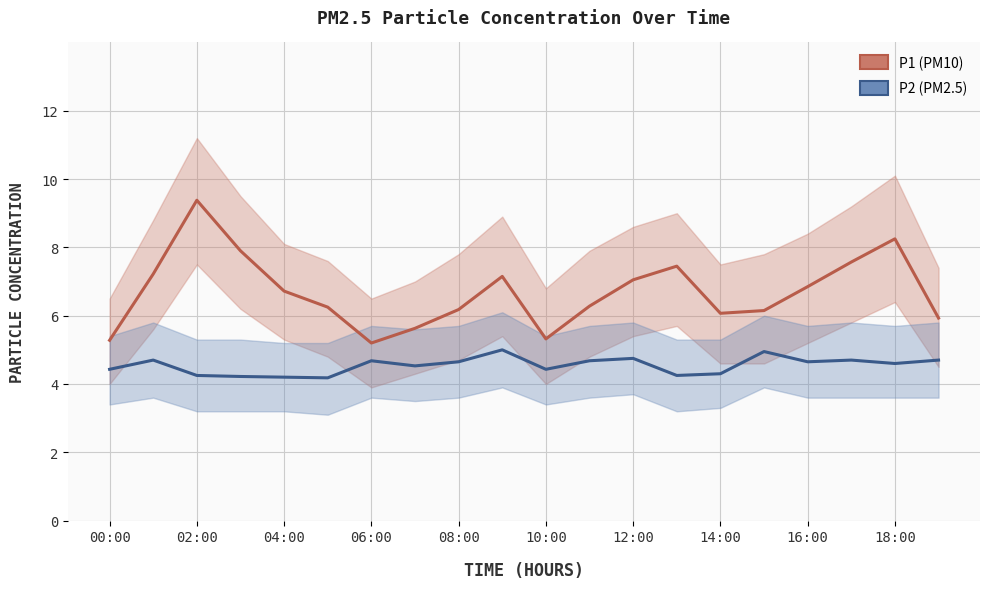

Is it true that P1 (PM10) equals 2.3 at 14:00?

False